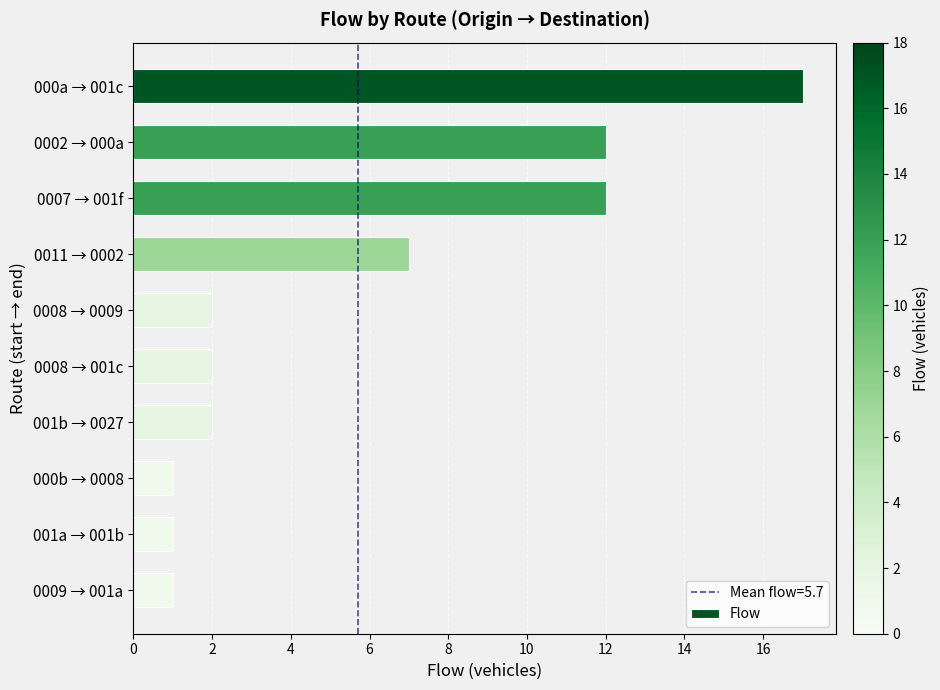

What is the sum of all values?

57